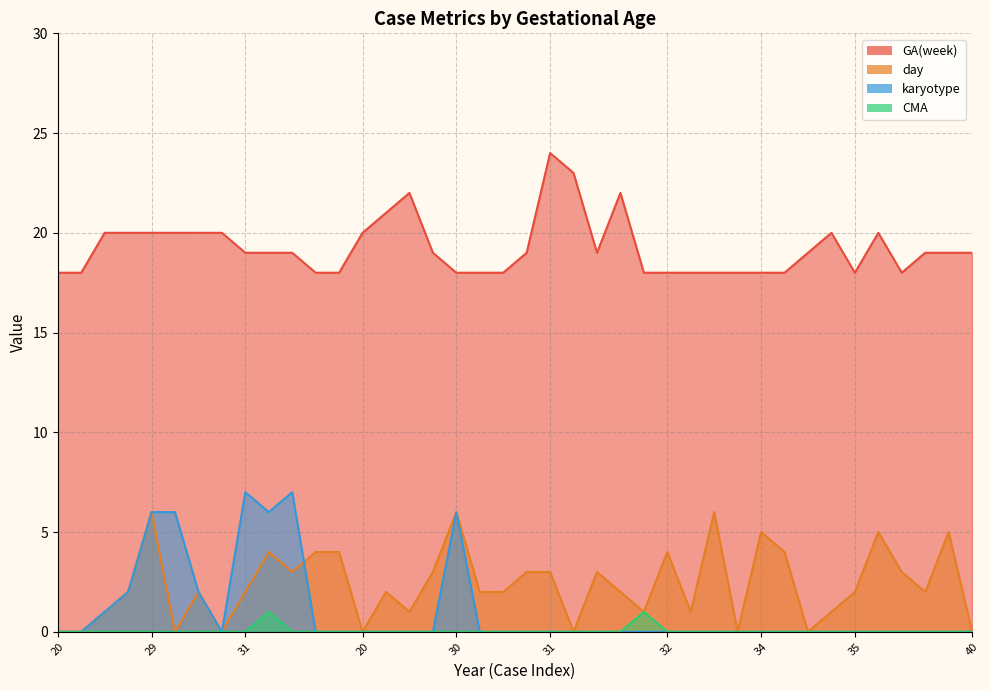

Which category has the highest value in the day series?

29